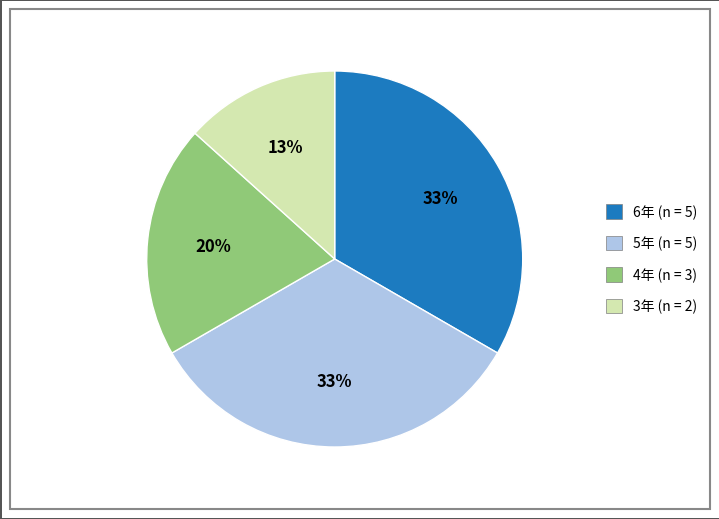

Does any single category account for the majority?

No